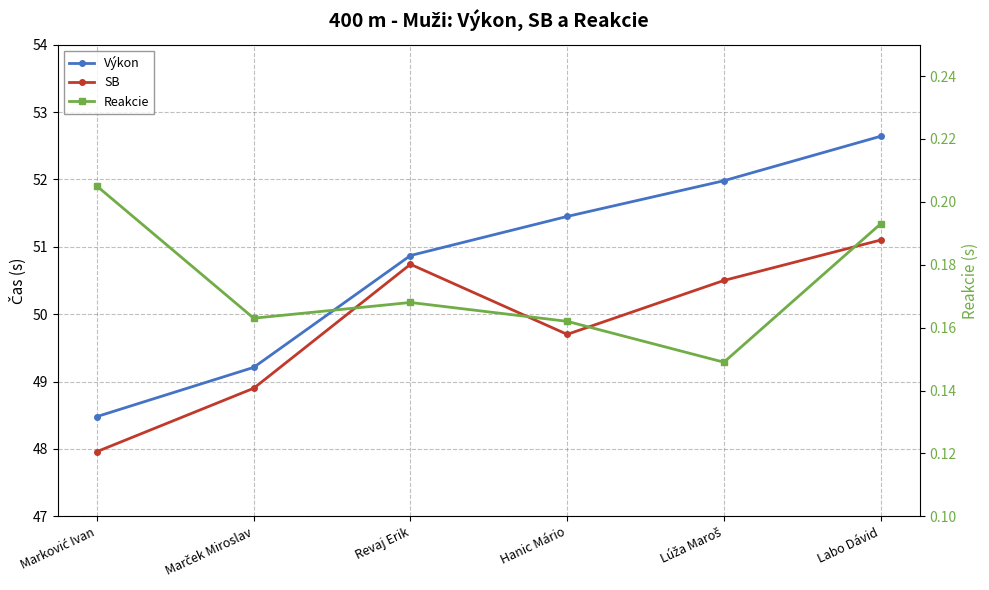

At which category is the sum across all series the highest?

Labo Dávid